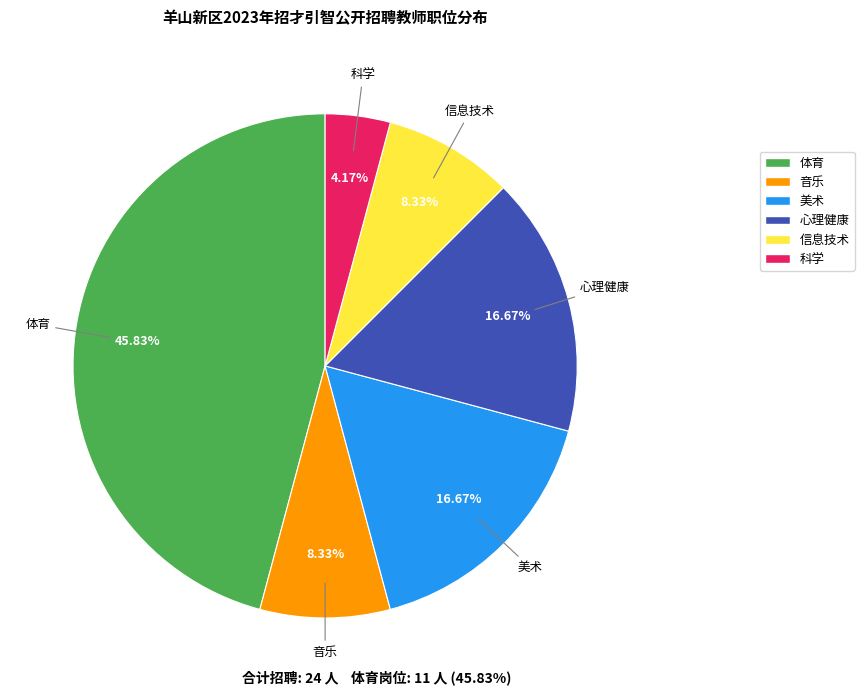

What portion of the pie excludes 美术?

83.3%